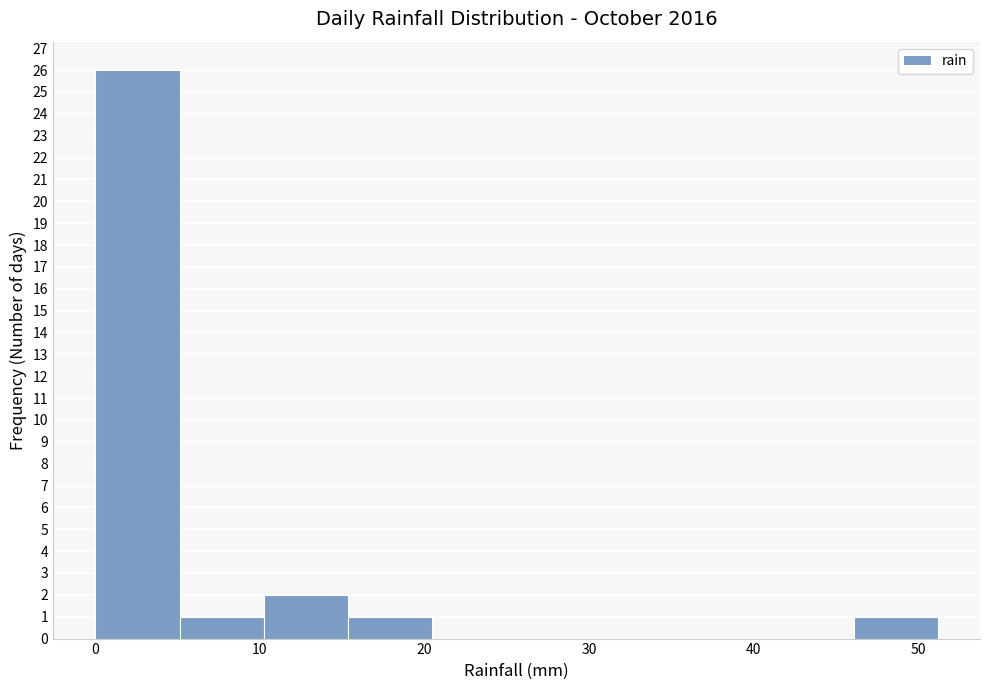

Which range on the x-axis has the tallest bar?

0 to 5